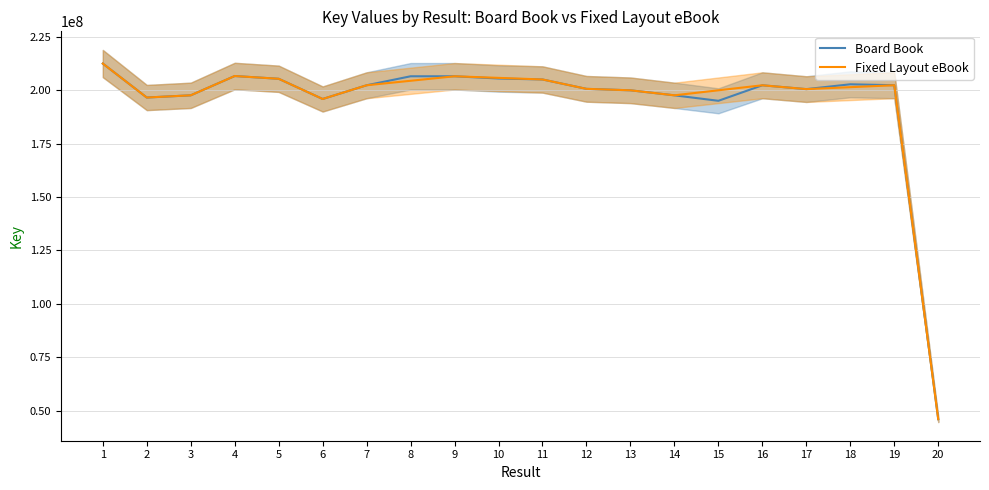

What is the change in value from 1 to 15?

-17428665